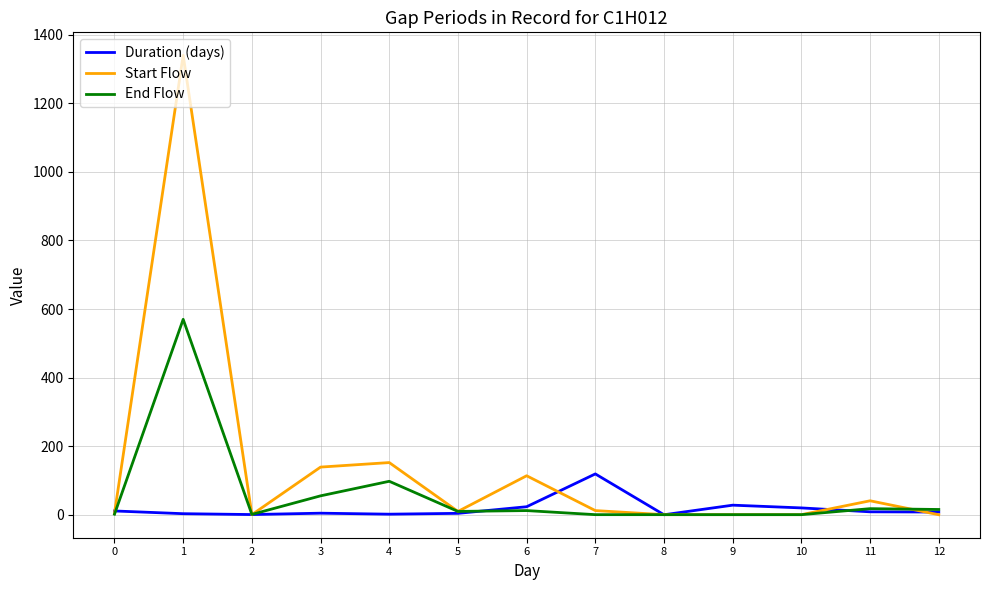

What is the maximum value for Duration (days)?

119.1